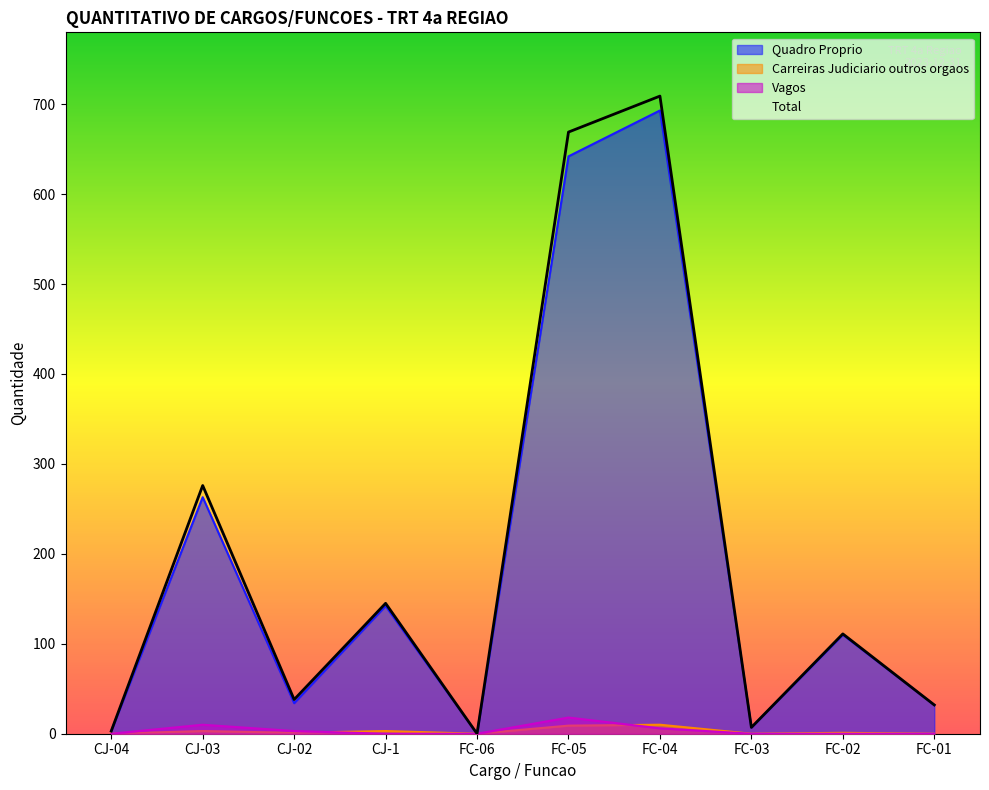

Reading right to left, list all the values displayed in this chart.

Quadro Proprio: 32	110	7	693	642	0	142	34	263	3
Carreiras Judiciario outros orgaos: 0	1	0	10	9	0	3	1	3	0
Vagos: 0	0	0	6	18	0	0	3	10	0
Total: 32	111	7	709	669	0	145	38	276	3